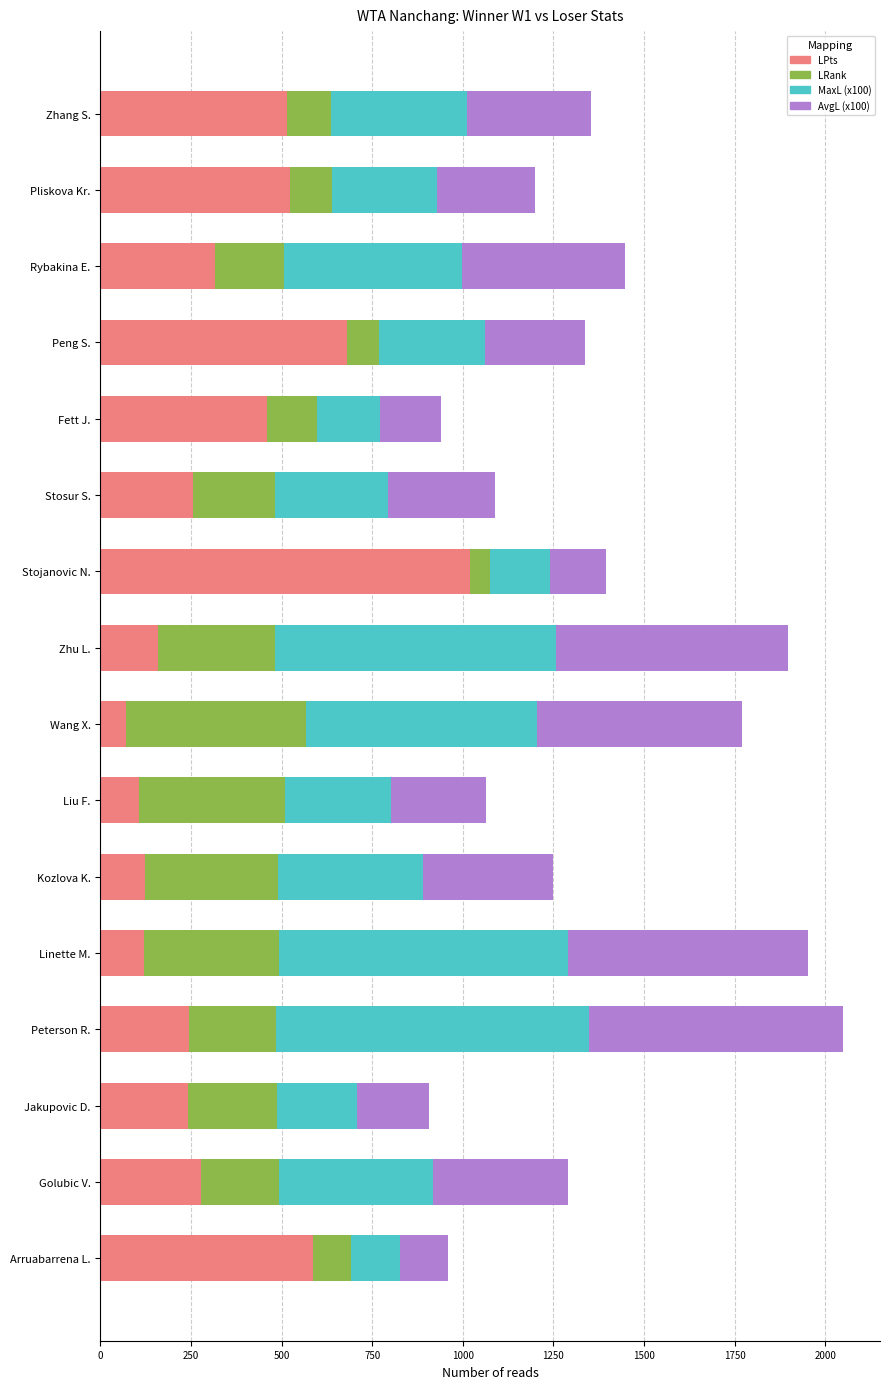

What is the maximum value for LPts?

1020